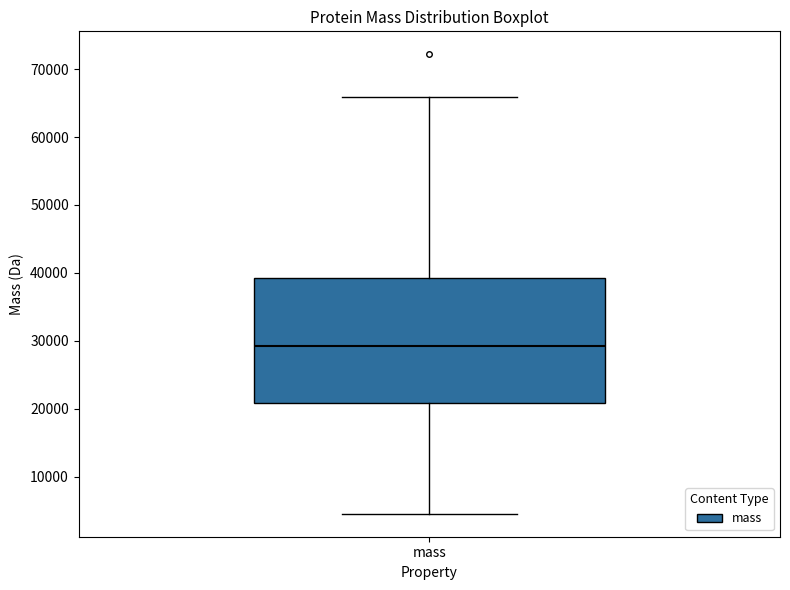

Transcribe this box plot: give where the median line is, the range the box spans, and where the two whiskers end, as read against the y-axis. The values are not printed on the chart, so give them approximately, as read against the axis.

median 29000, box 21000 to 39000, whiskers 5000 to 66000